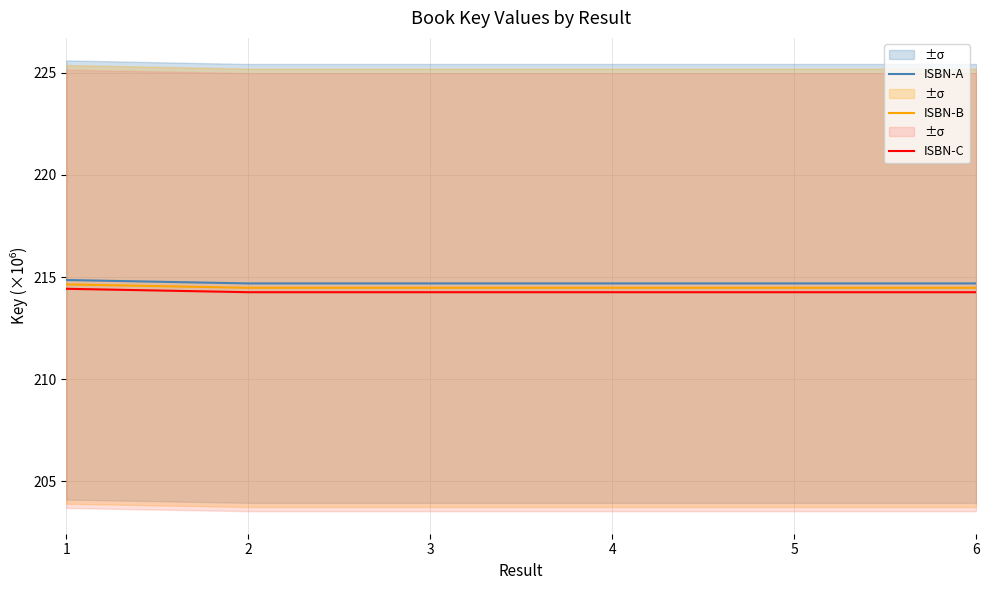

What is the average value of the ISBN-C series?

214.3